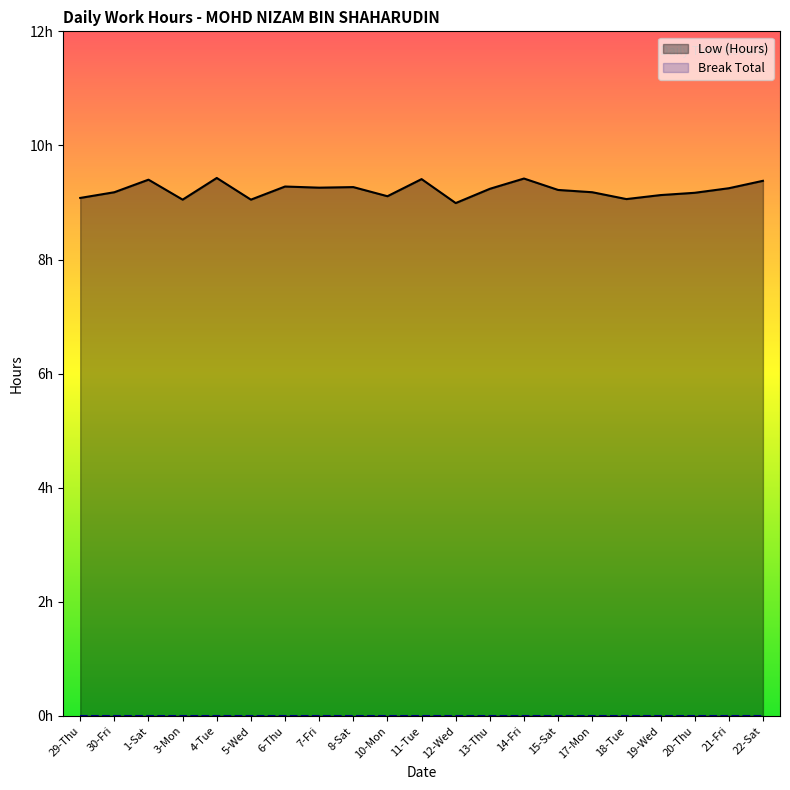

What is the value of the Low (Hours) point at the 10th from the left?

9.1